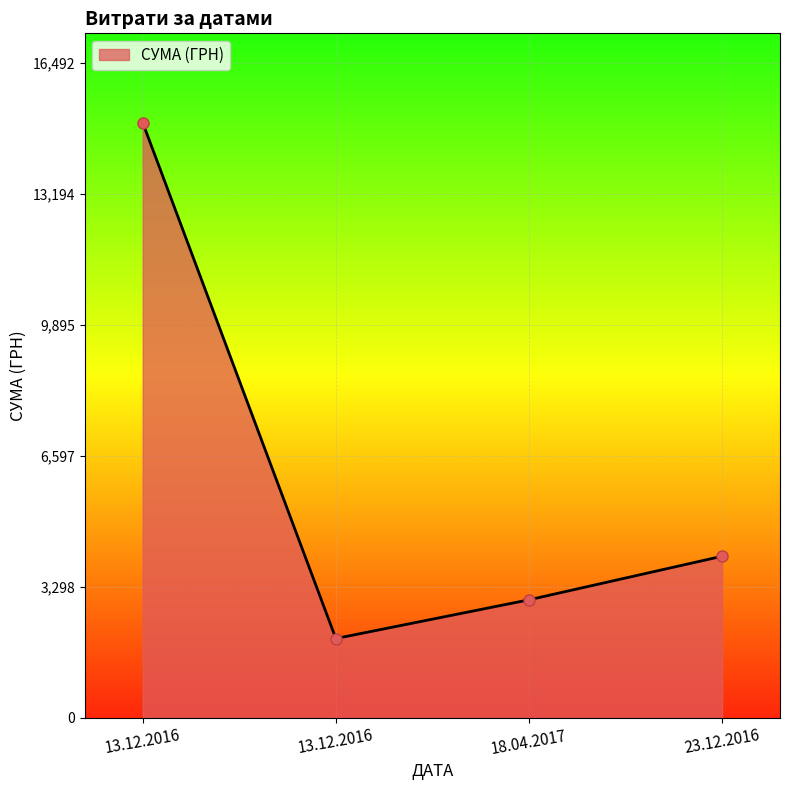

What is the label of the 2nd point from the left?

13.12.2016